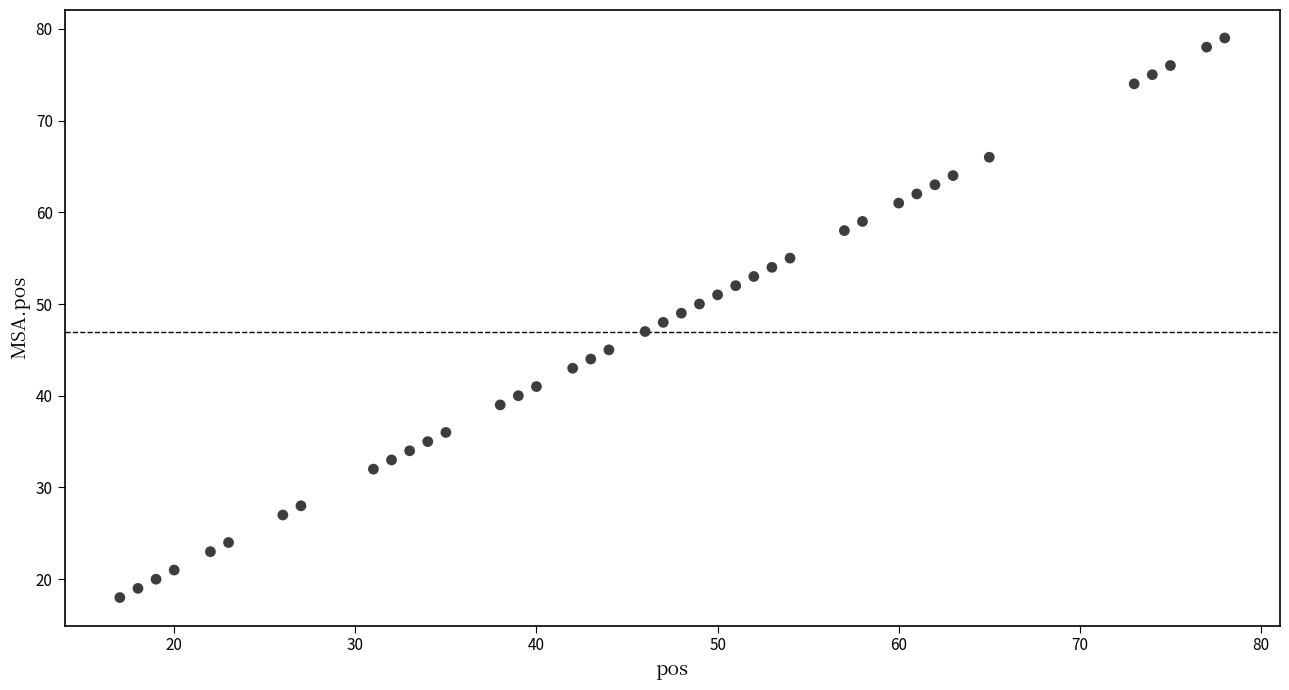

What is the range of Y values (max minus min)?

61